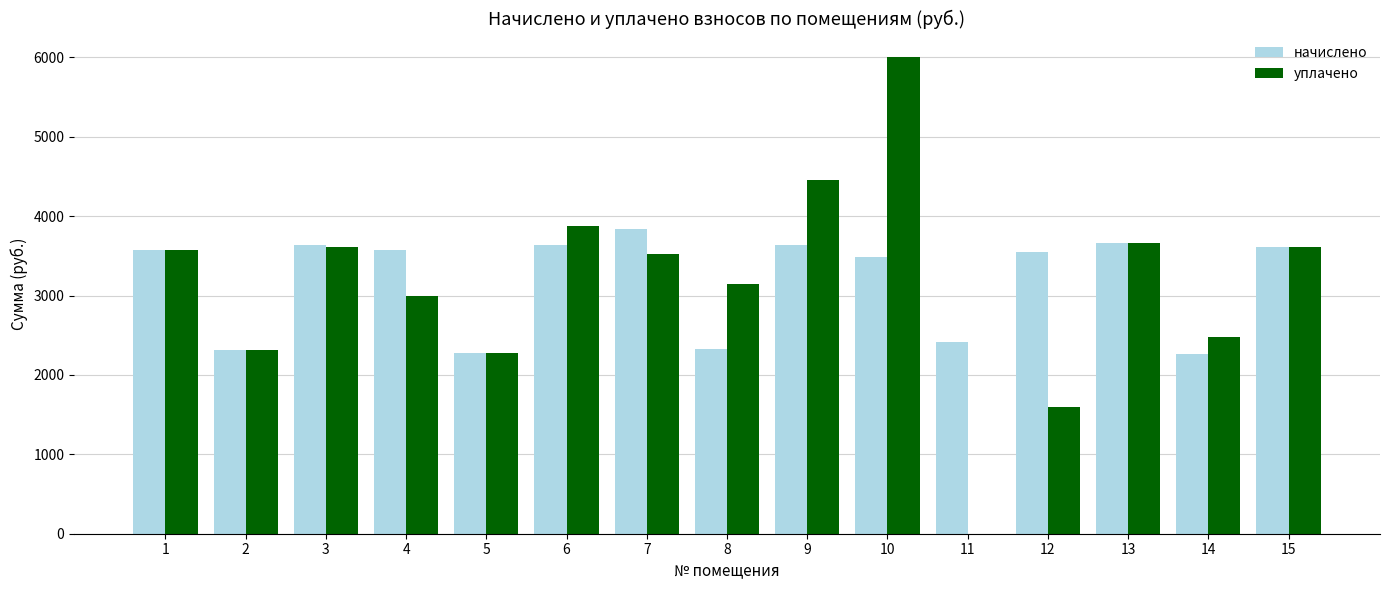

What is the total value across all series at 13?

7332.1